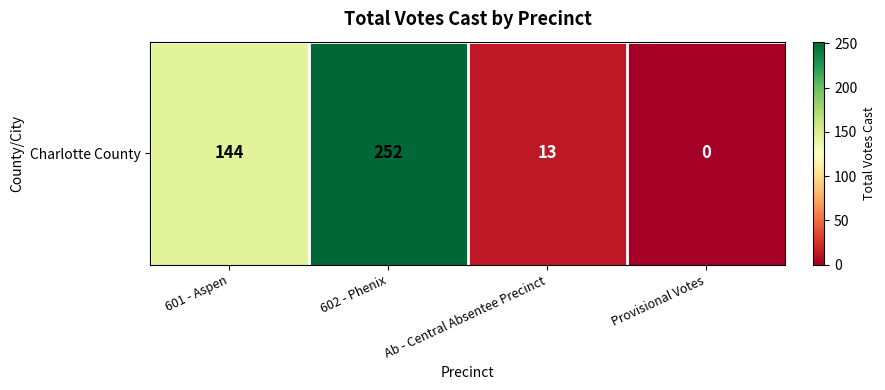

How many values are above zero?

3